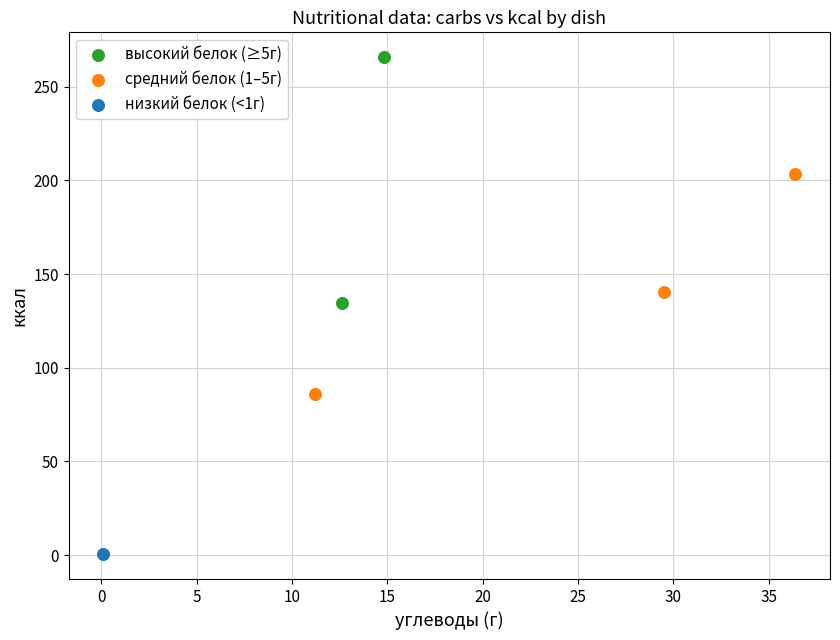

What are all the series names shown in the legend?

высокий белок (≥5г), средний белок (1–5г), низкий белок (<1г)